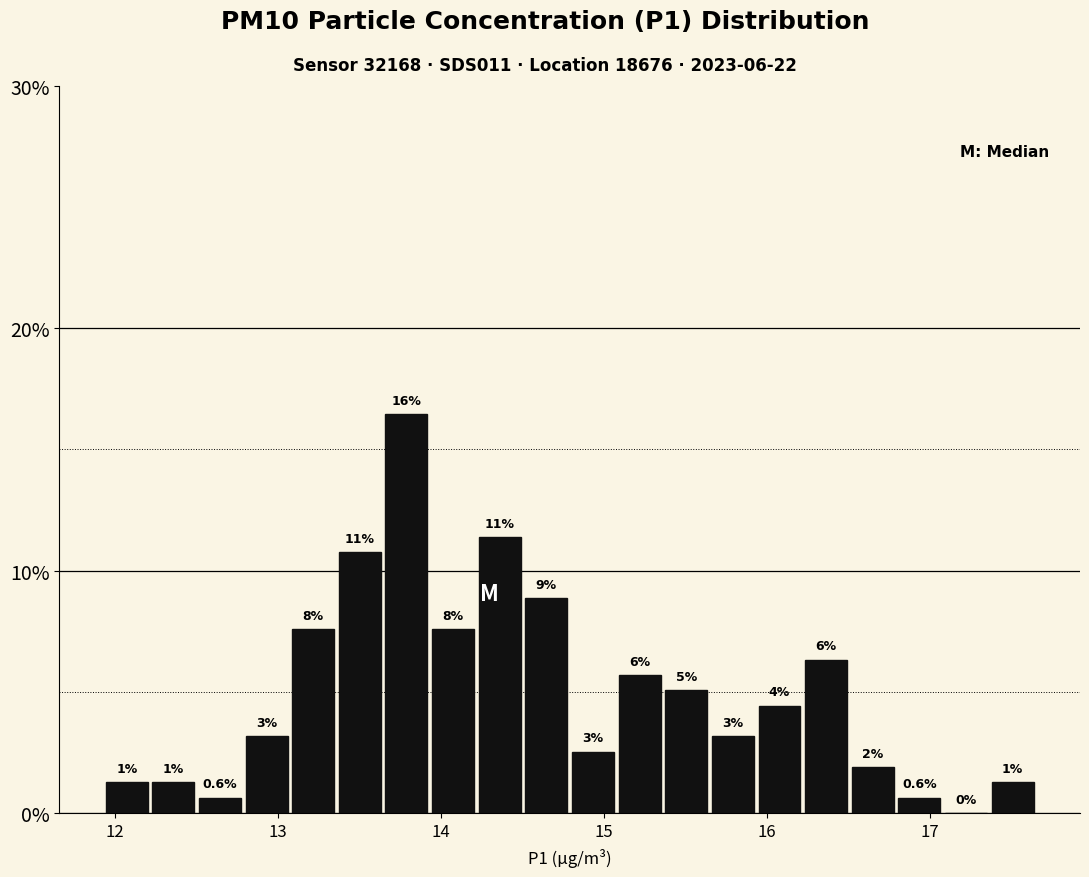

Around what value on the x-axis is the tallest bar? Give the approximate position of its centre, as read against the axis.

13.8